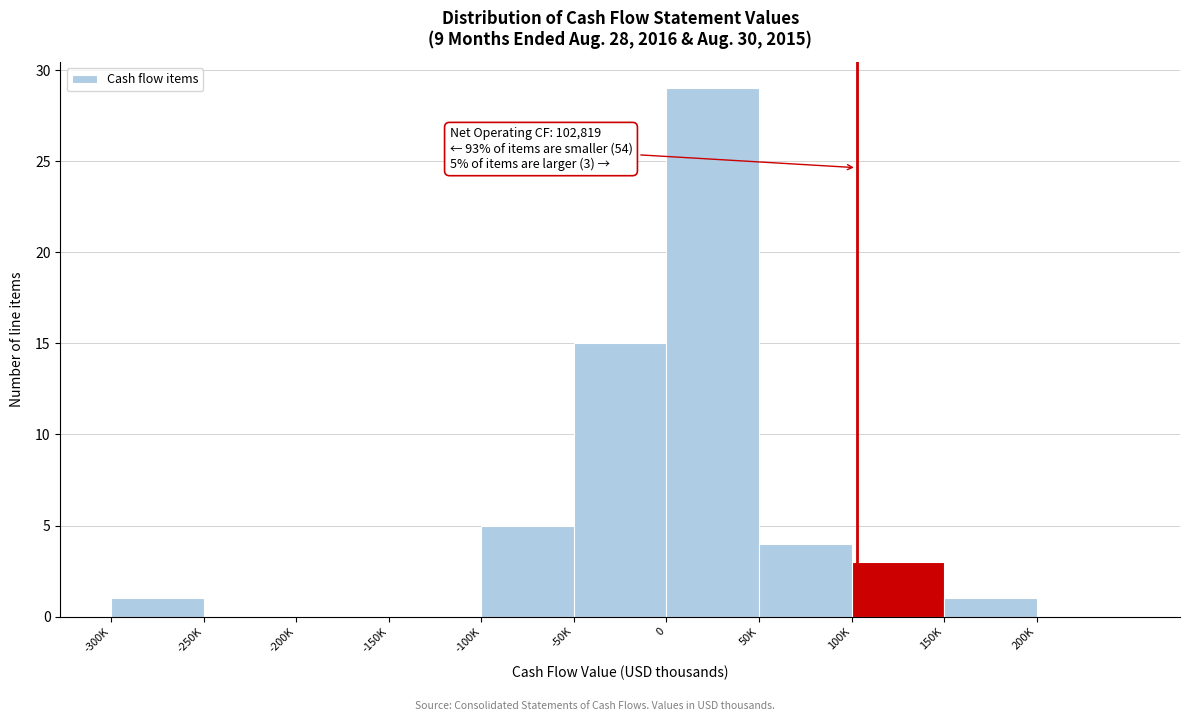

Reading left to right, extract all data points from this chart.

-300K=1	-250K=0	-200K=0	-150K=0	-100K=5	-50K=15	0=29	50K=4	100K=3	150K=1	200K=0